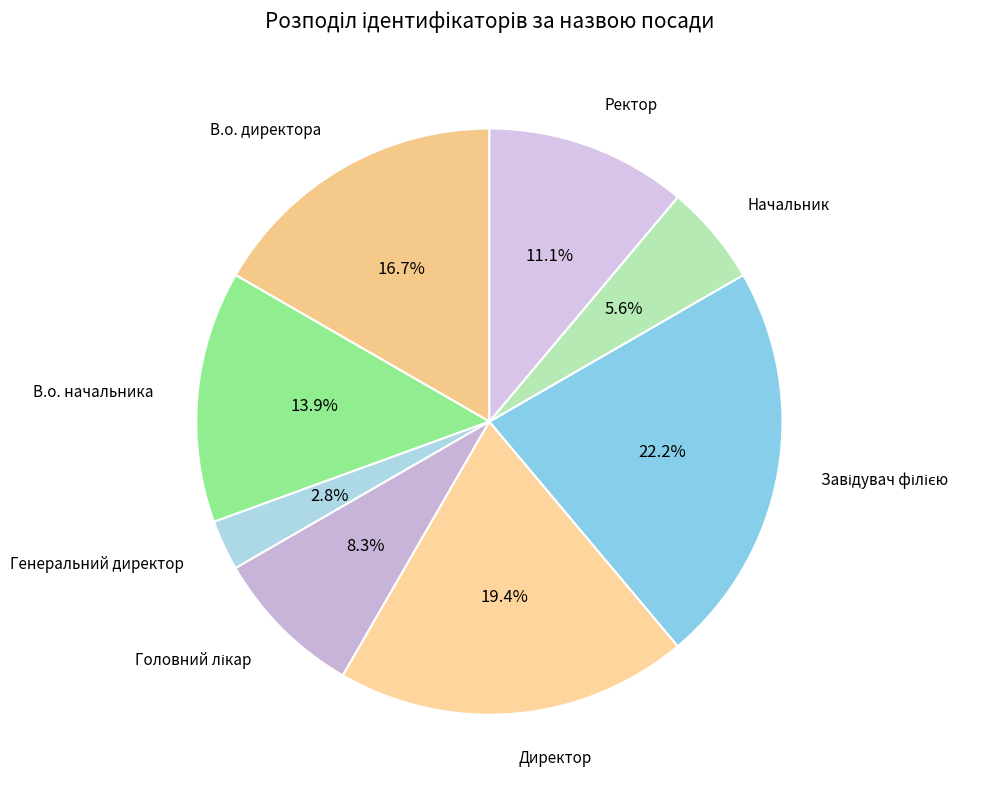

Does Генеральний директор account for over 50% of the chart?

No